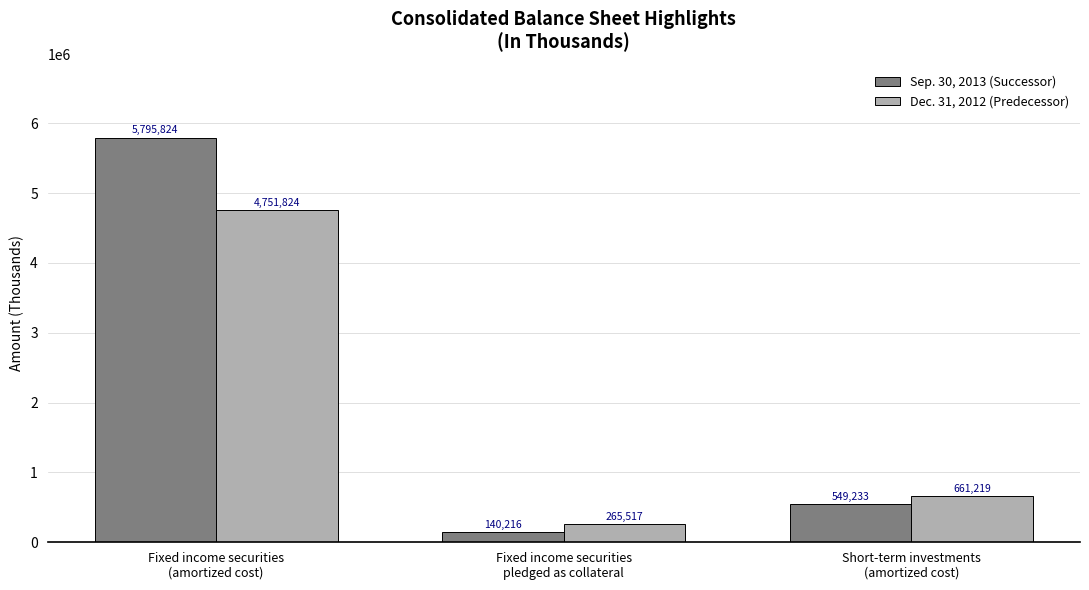

Which series changed the most between Fixed income securities
(amortized cost) and Short-term investments
(amortized cost)?

Sep. 30, 2013 (Successor)